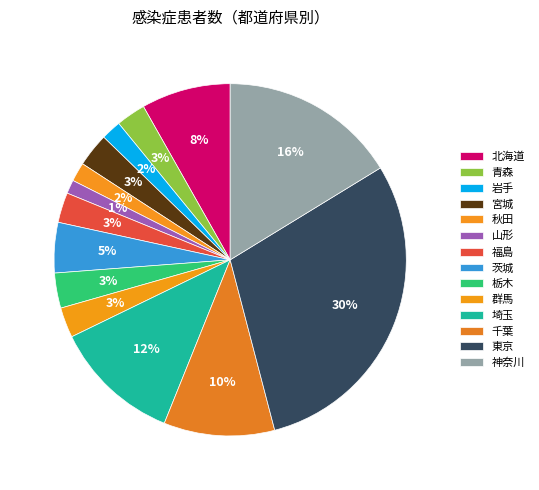

To the nearest percent, what is the average slice percentage?

7%